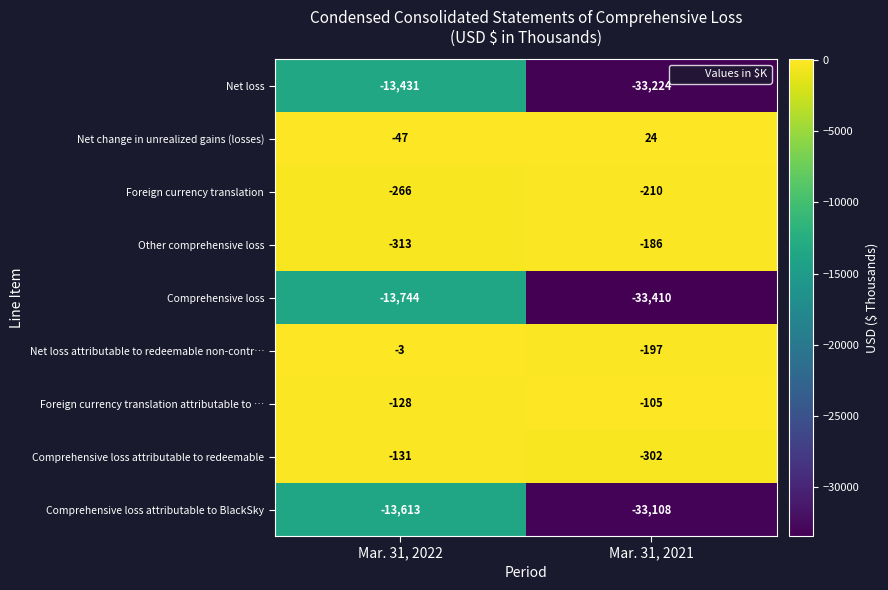

Rank the series at Mar. 31, 2021 from lowest to highest value.

Comprehensive loss, Net loss, Comprehensive loss attributable to BlackSky, Comprehensive loss attributable to redeemable, Foreign currency translation, Net loss attributable to redeemable non-contr…, Other comprehensive loss, Foreign currency translation attributable to …, Net change in unrealized gains (losses)